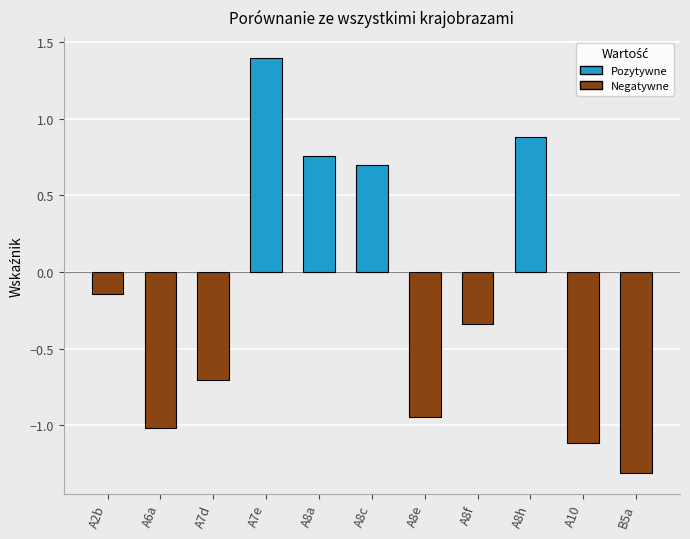

How many data points are less than 0?

7